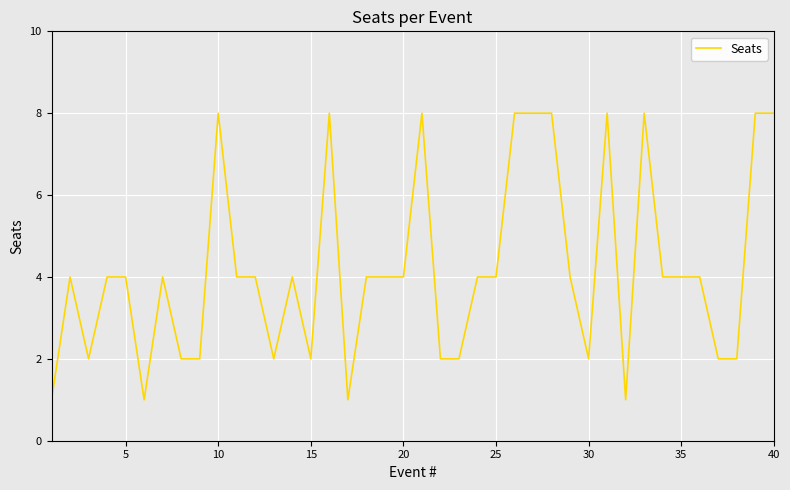

What is the greatest value displayed?

8